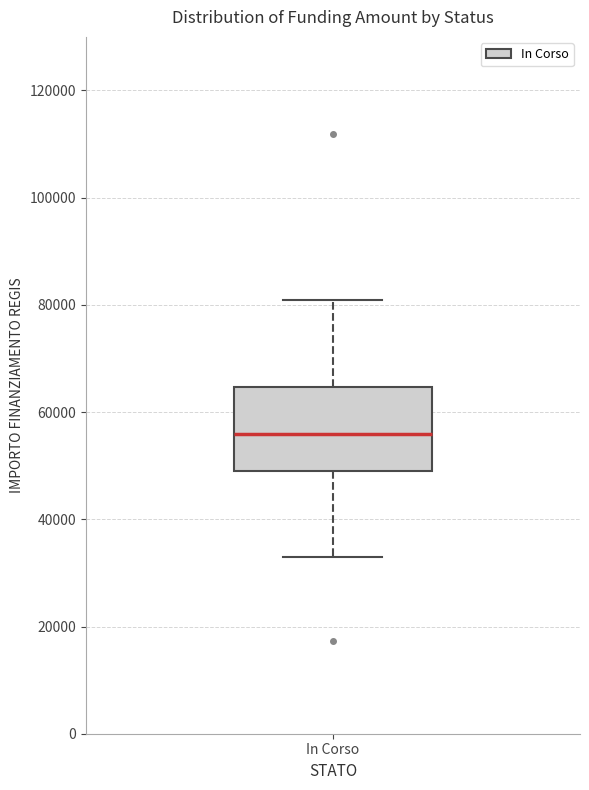

Where does the median line of the box for In Corso sit on the y-axis? The values are not printed on the chart, so give them approximately, as read against the axis.

56000